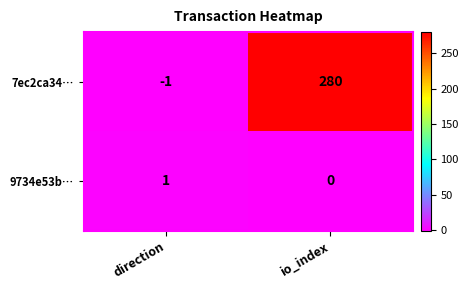

Reading right to left, extract all data points from this chart.

7ec2ca34…: io_index=280	direction=-1
9734e53b…: io_index=0	direction=1